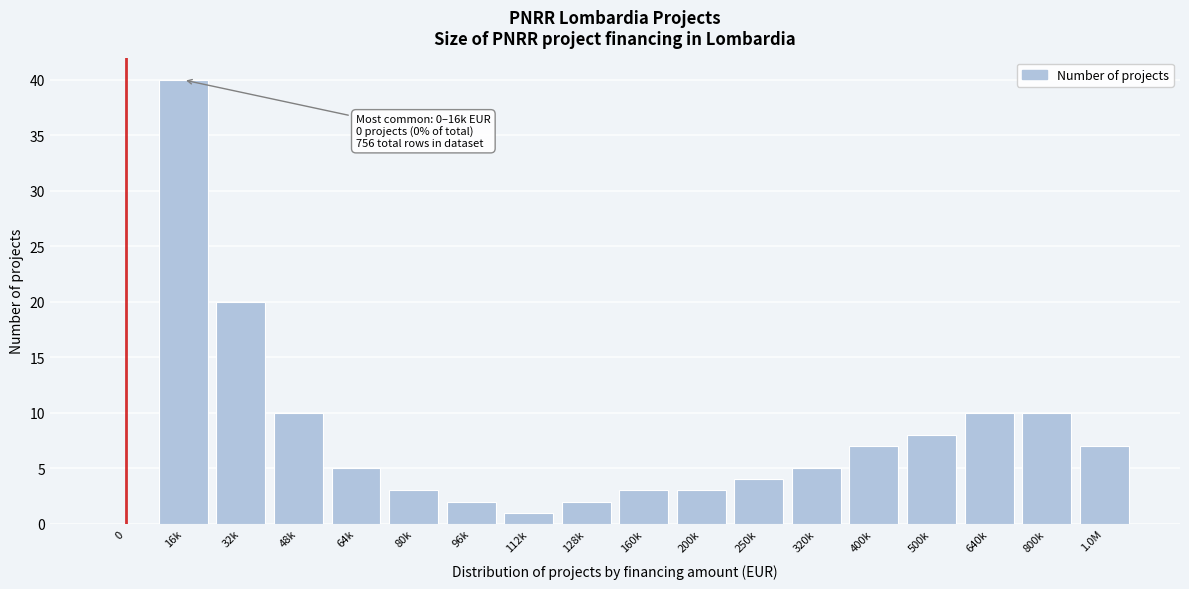

Reading left to right, extract all data points from this chart.

0=0	16k=40	32k=20	48k=10	64k=5	80k=3	96k=2	112k=1	128k=2	160k=3	200k=3	250k=4	320k=5	400k=7	500k=8	640k=10	800k=10	1.0M=7